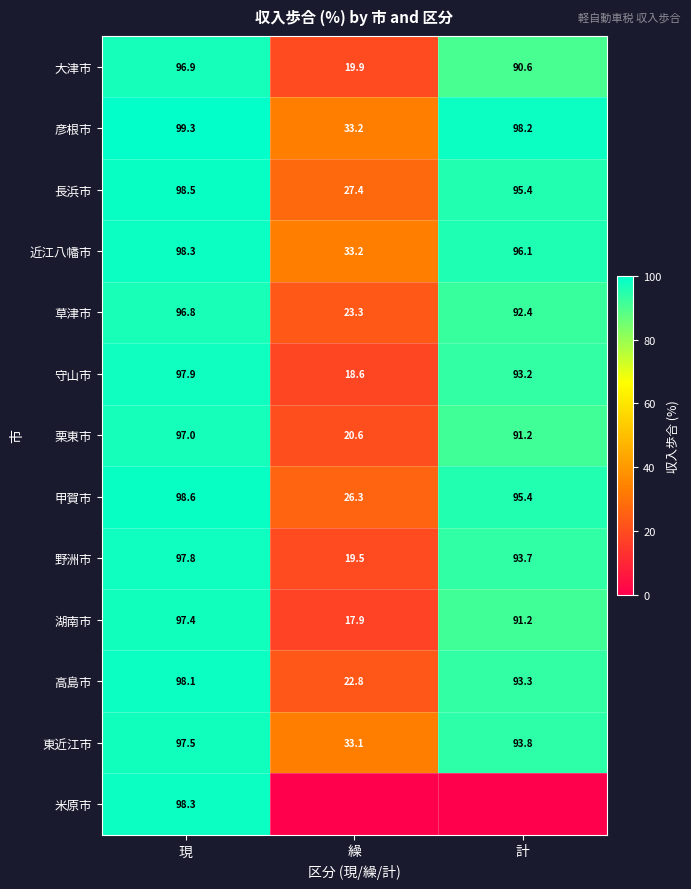

List the labels in order of 草津市 value, smallest first.

繰, 計, 現